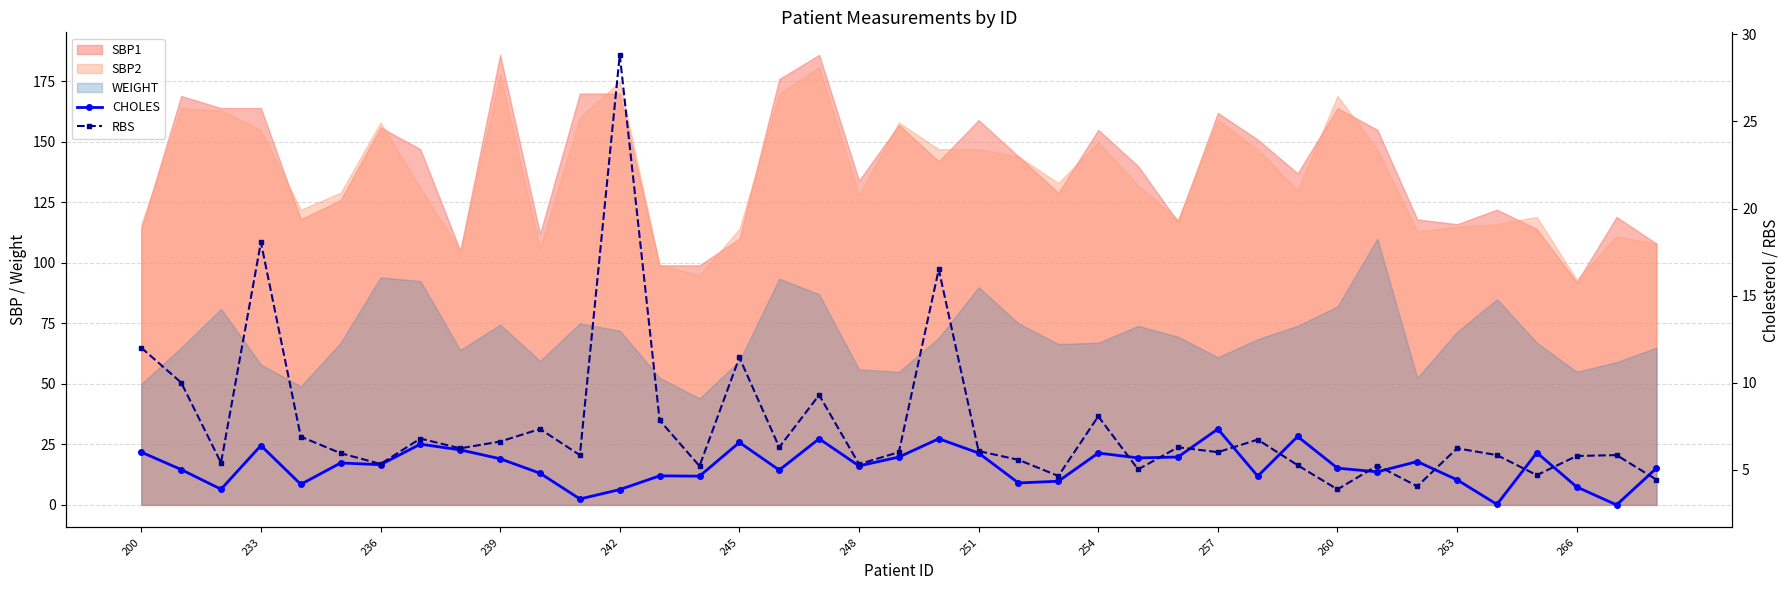

Is the value of RBS at 248 greater than the value of CHOLES at 266?

Yes